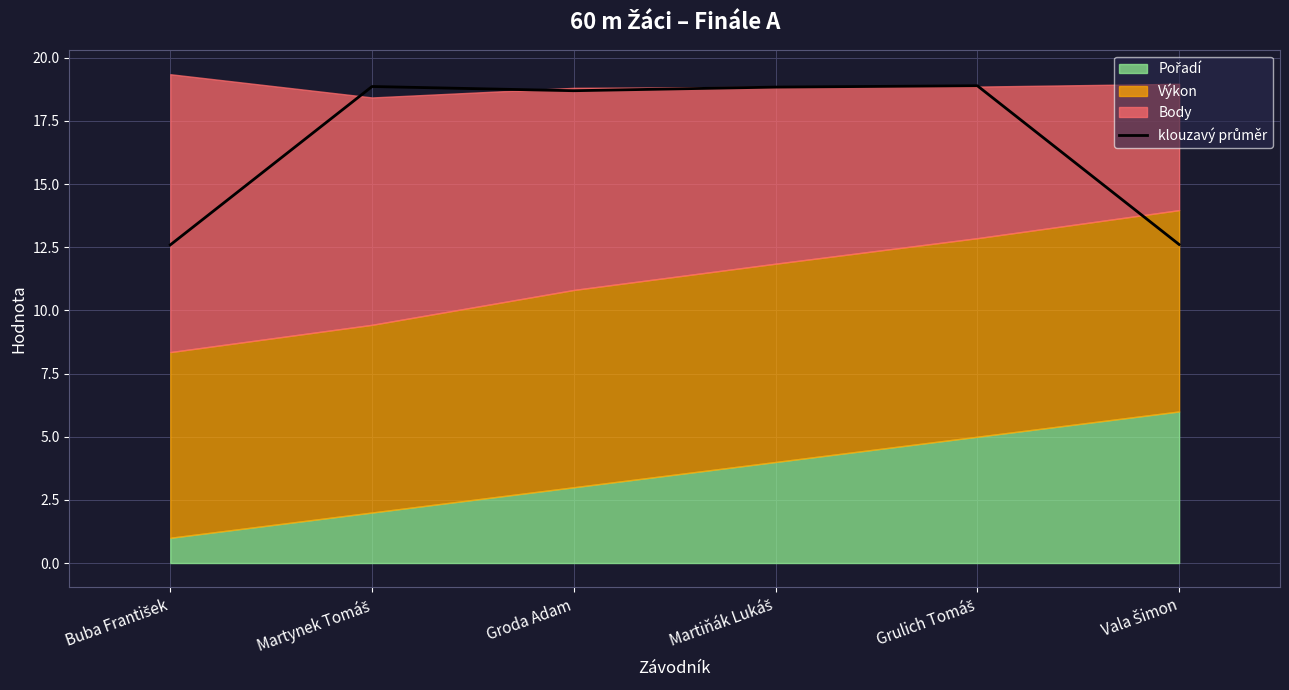

Reading left to right, extract all data points from this chart.

12.6	18.9	18.7	18.8	18.9	12.6